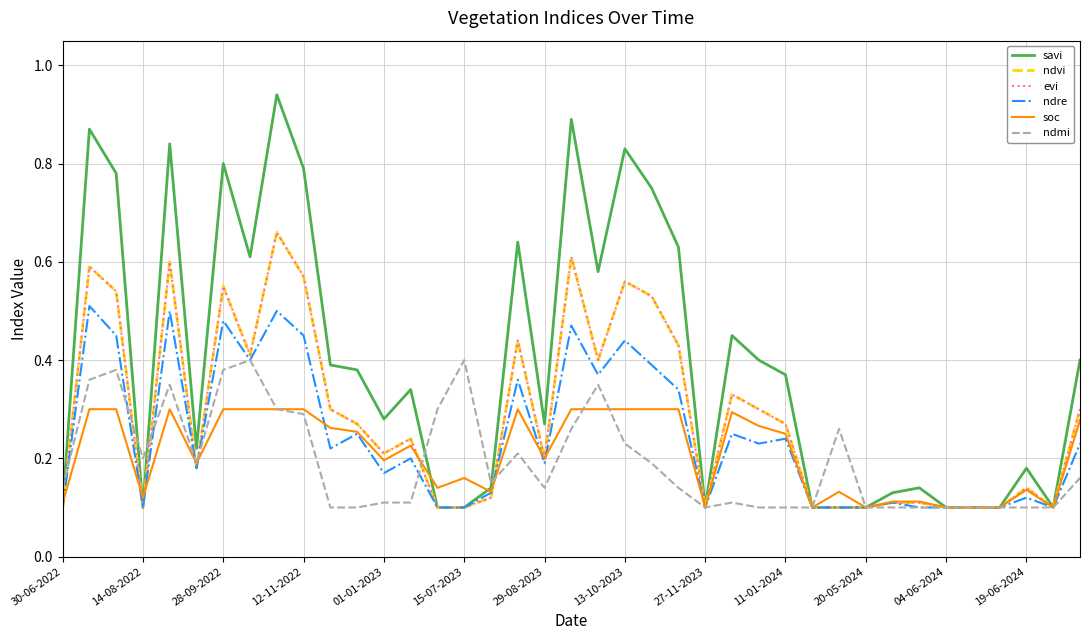

Is this an area chart (filled region under the line)?

No